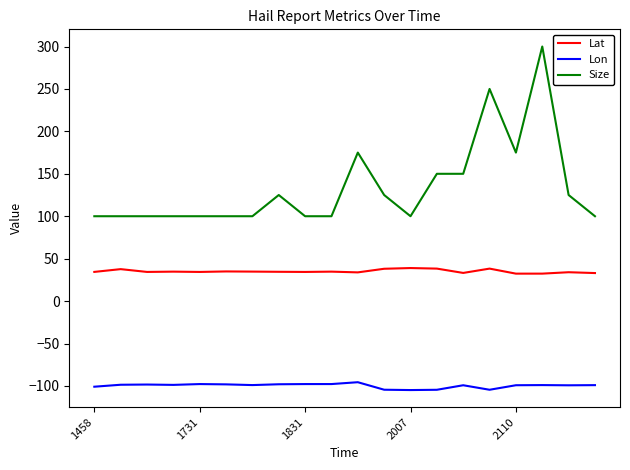

True or false: Size and Lon cross at least once.

False